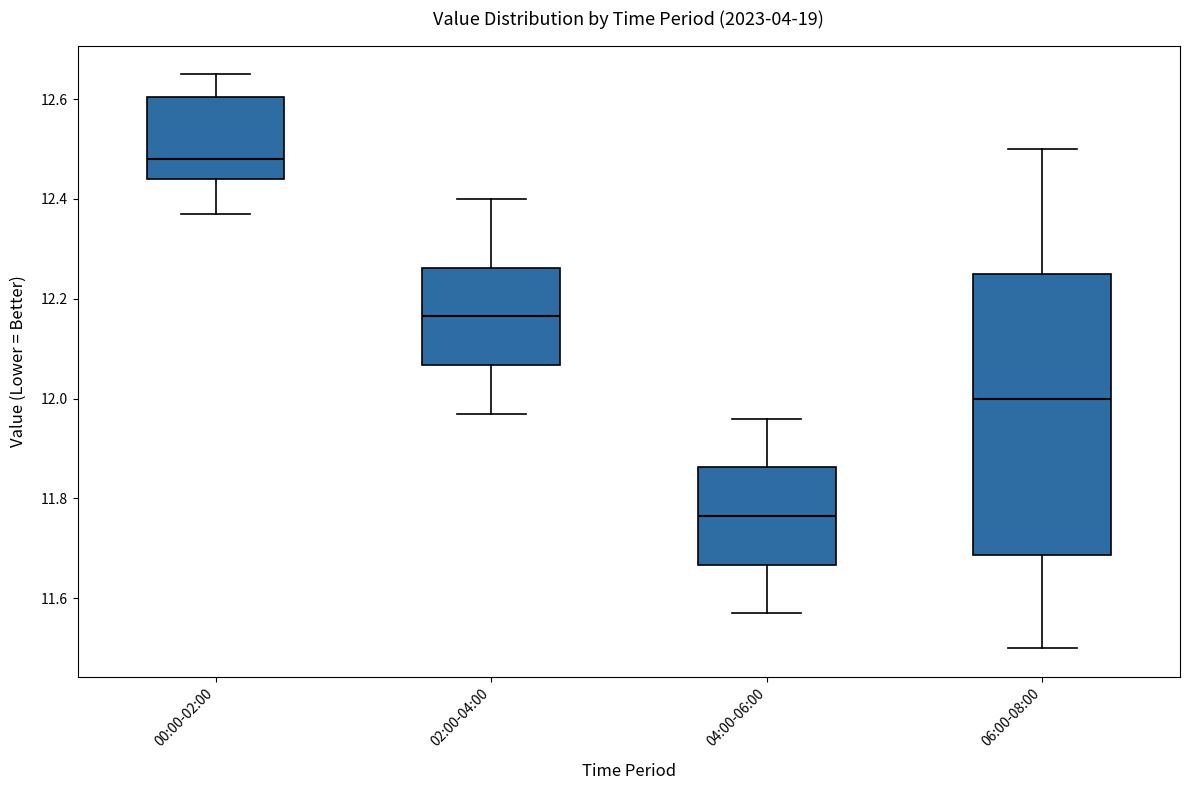

Reading left to right, transcribe this box plot: for each box, give where its median line is, the range the box spans, and where its two whiskers end, as read against the y-axis. The values are not printed on the chart, so give them approximately, as read against the axis.

00:00-02:00: median 12.48, box 12.44 to 12.60, whiskers 12.38 to 12.66
02:00-04:00: median 12.16, box 12.06 to 12.26, whiskers 11.98 to 12.40
04:00-06:00: median 11.76, box 11.66 to 11.86, whiskers 11.58 to 11.96
06:00-08:00: median 12.00, box 11.68 to 12.26, whiskers 11.50 to 12.50